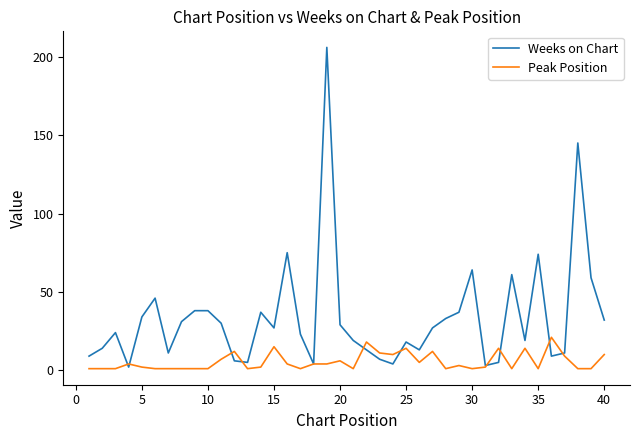

Which series has the largest range (max minus min)?

Weeks on Chart